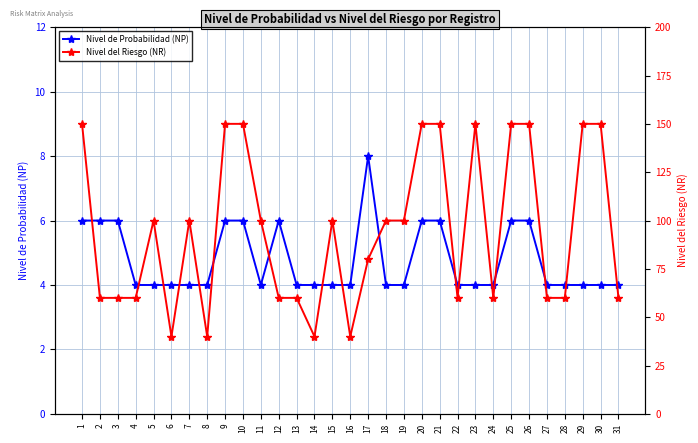

What is the value of the Nivel de Probabilidad (NP) point at the 23rd from the left?

4